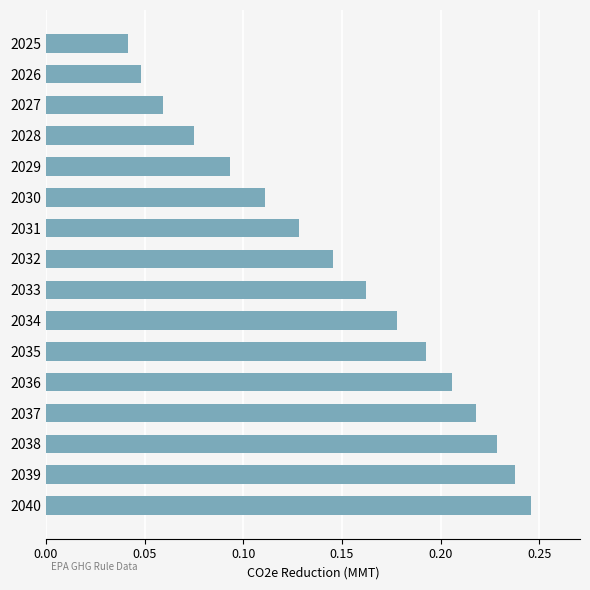

Between 2031 and 2025, which is larger?

2031